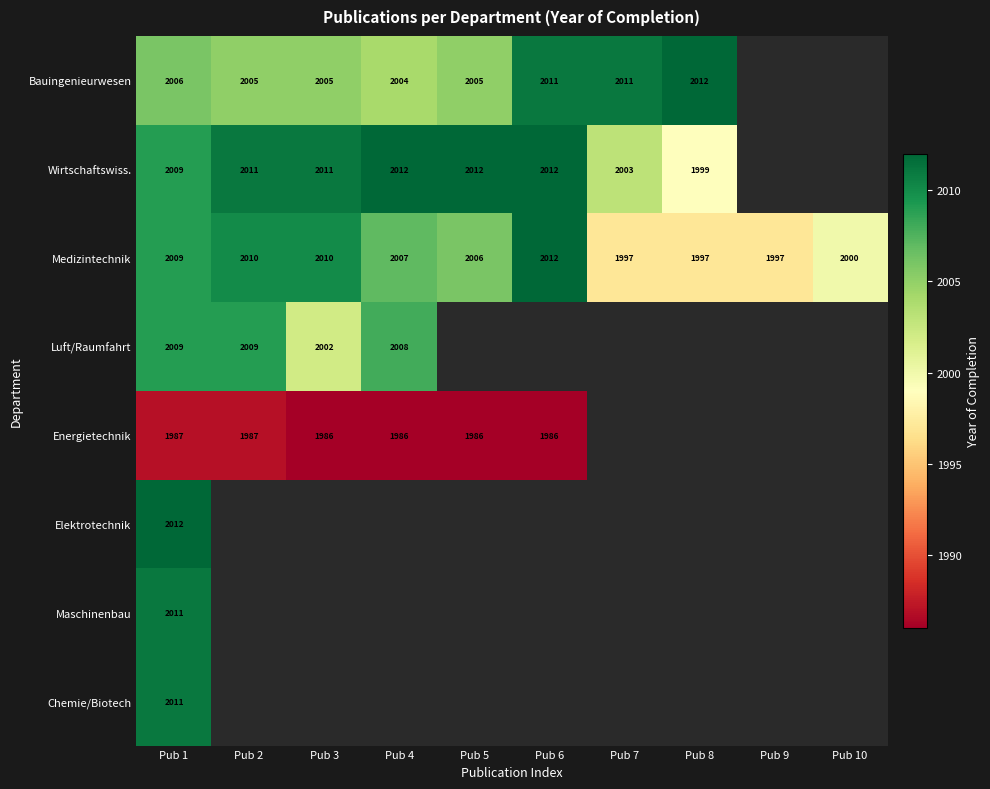

The value of Energietechnik at Pub 4 is 1986. True or false?

True